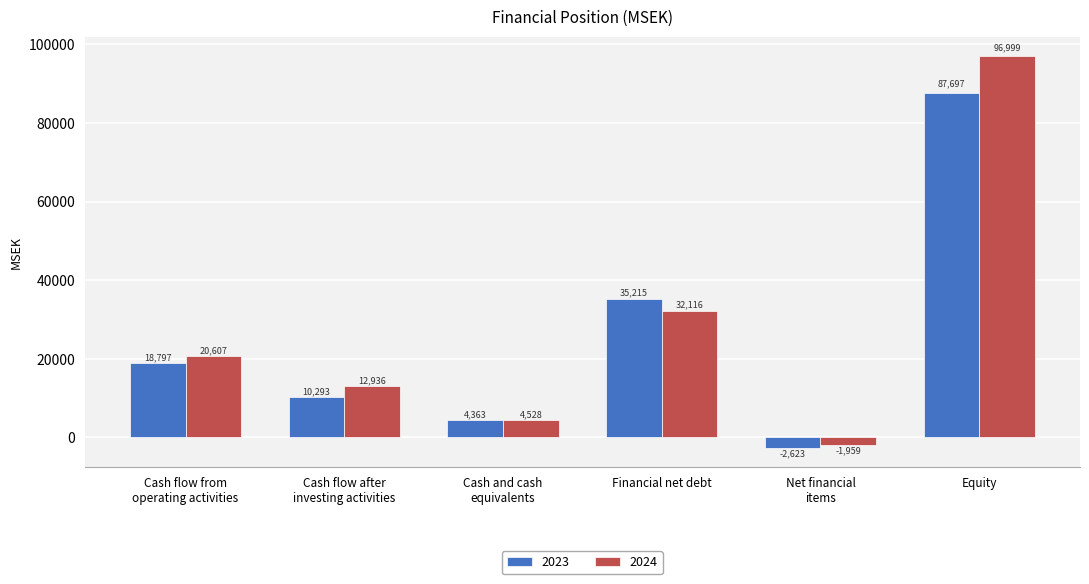

Which series has the largest range (max minus min)?

2024